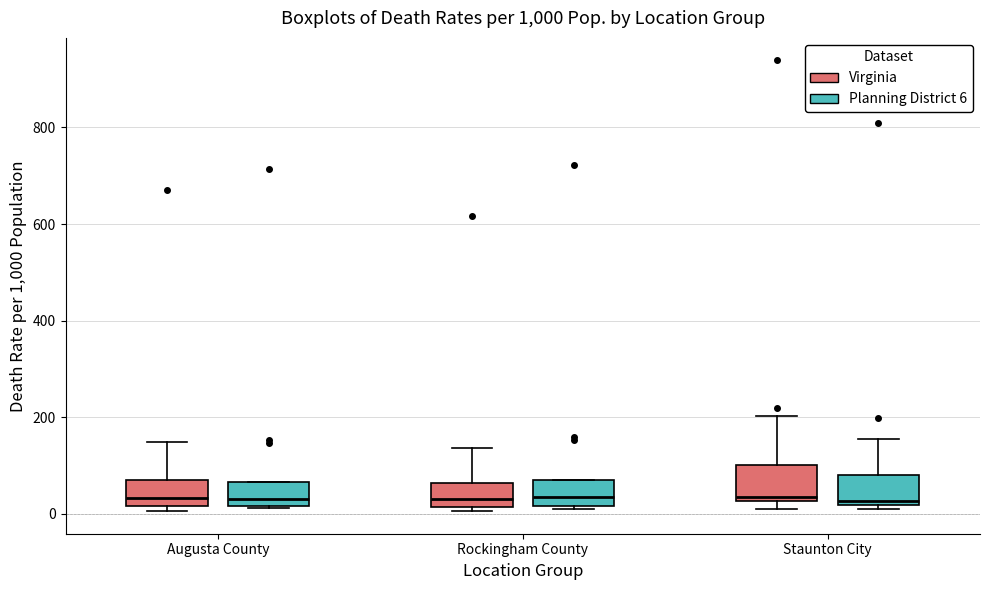

Where does the upper whisker of the box for Staunton City (Virginia) end on the y-axis? The values are not printed on the chart, so give them approximately, as read against the axis.

200